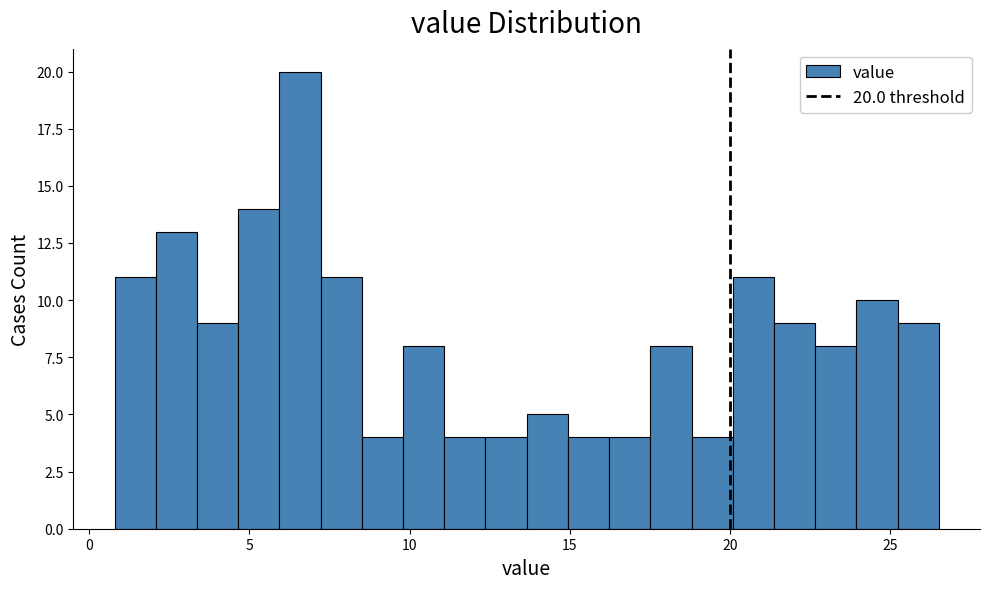

Read against the x-axis, roughly where is the centre of the tallest bar?

6.5